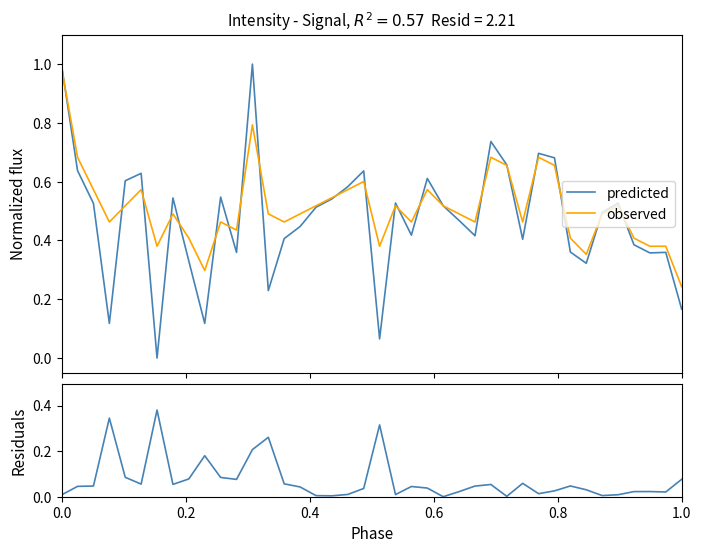

Is the value of residuals at 9 greater than the value of predicted at 0.8?

No